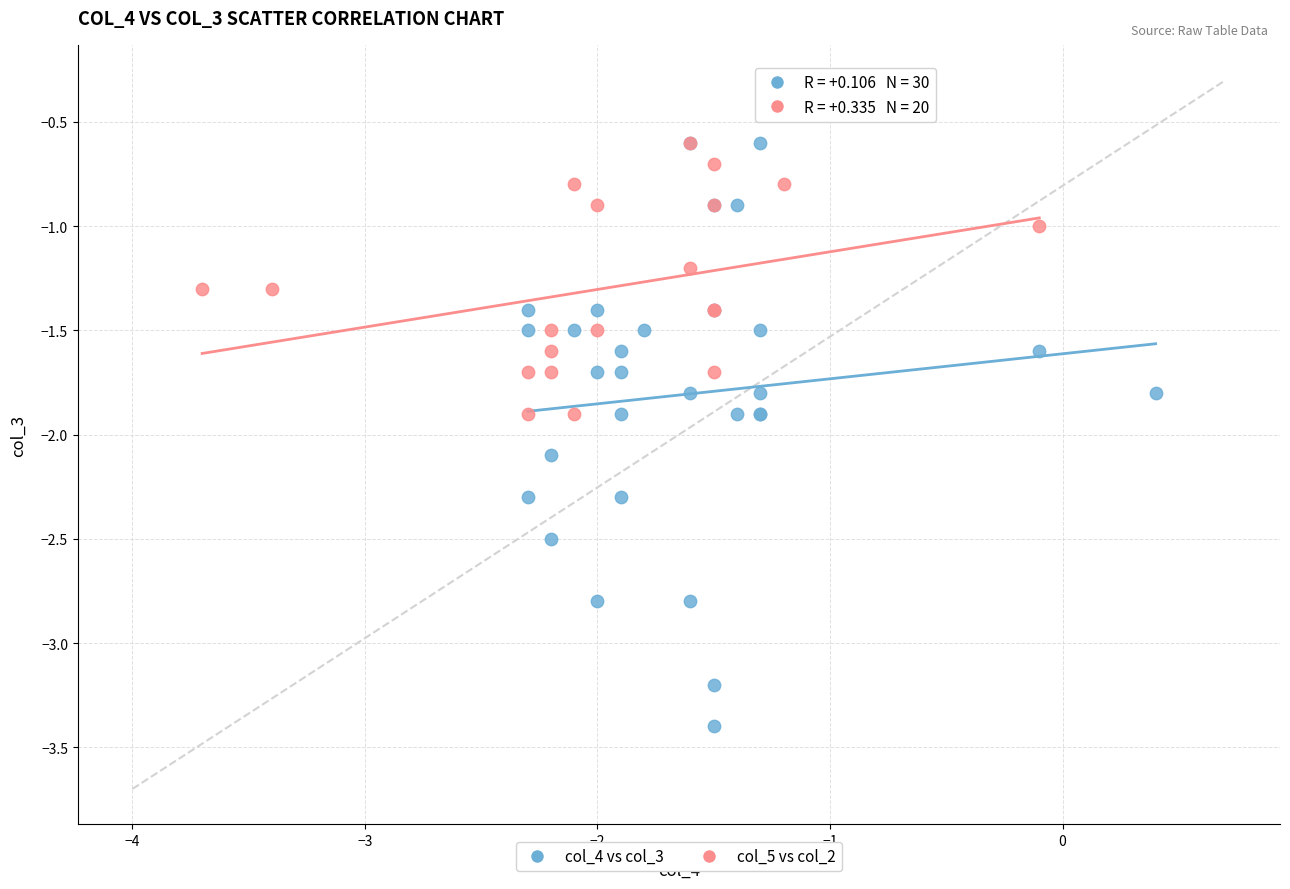

Which series has the largest Y range (max minus min)?

col_4 vs col_3